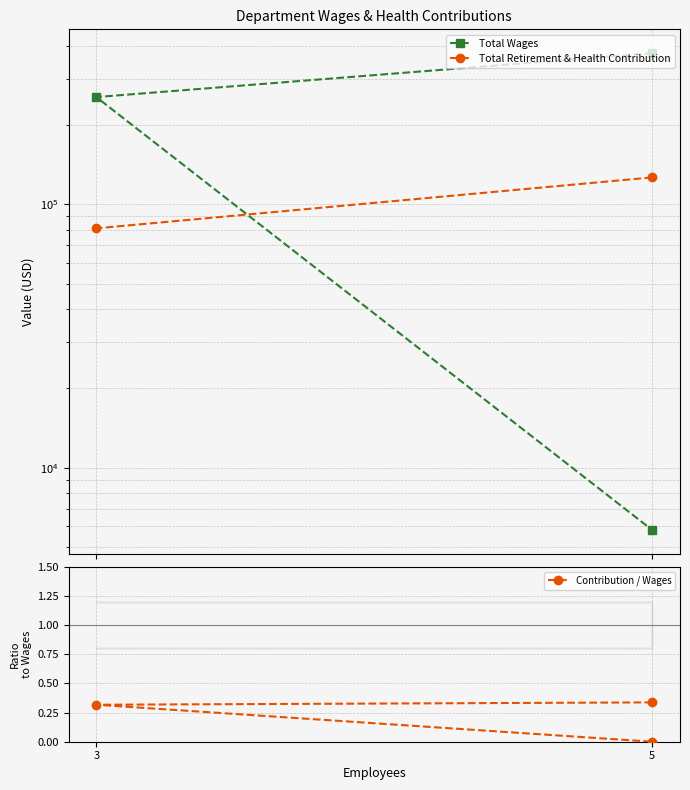

Rank the series at 3 from highest to lowest value.

Total Wages, Total Retirement & Health Contribution, Contribution / Wages